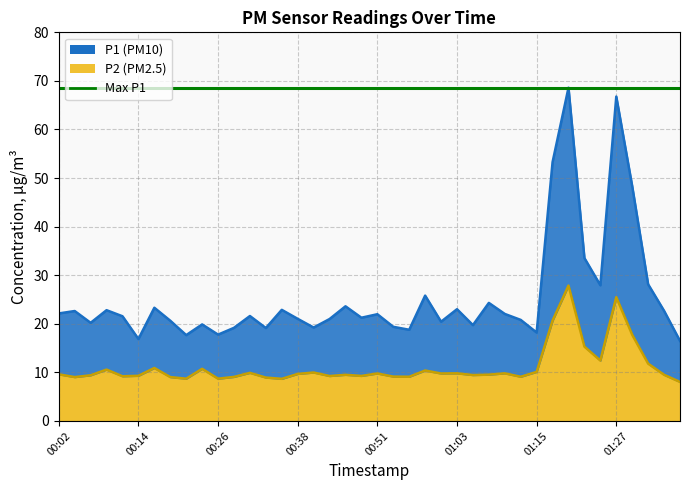

What is the spread (max minus min) of values at 00:19?

11.6